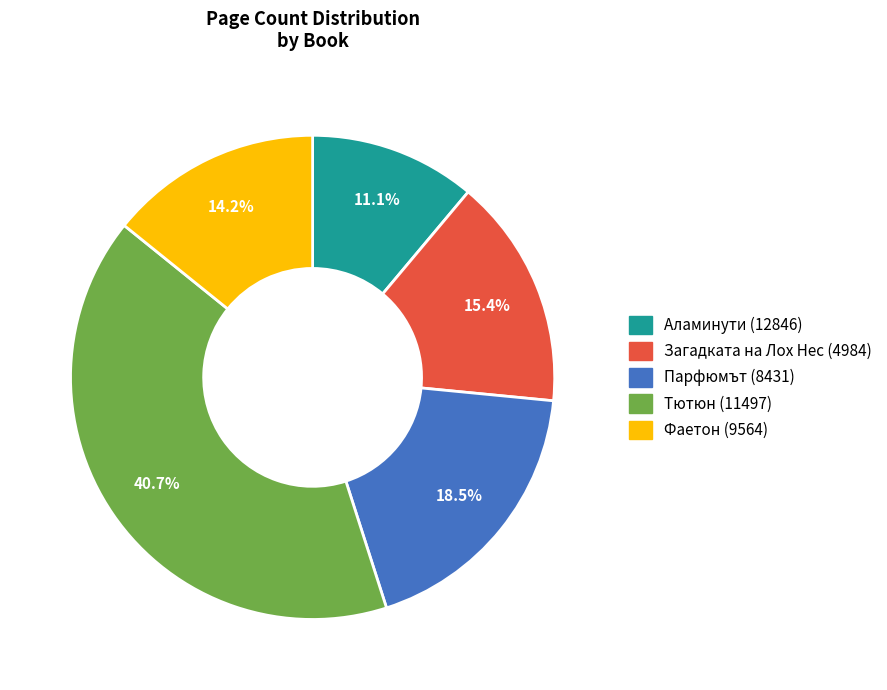

Which slice is the smallest?

Аламинути (12846)